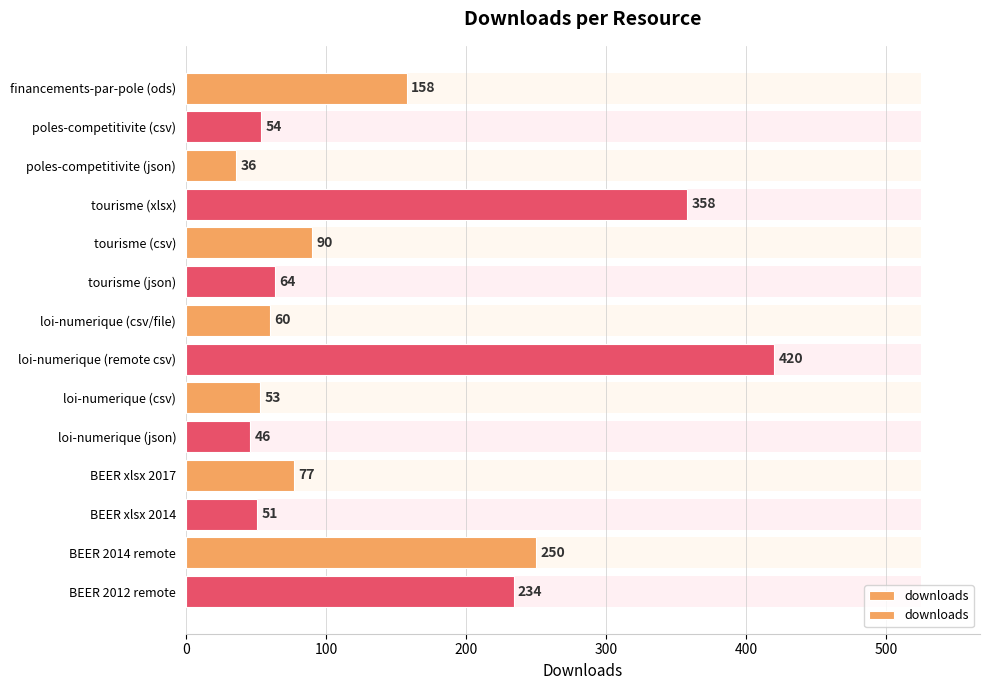

How many values exceed 77?

6